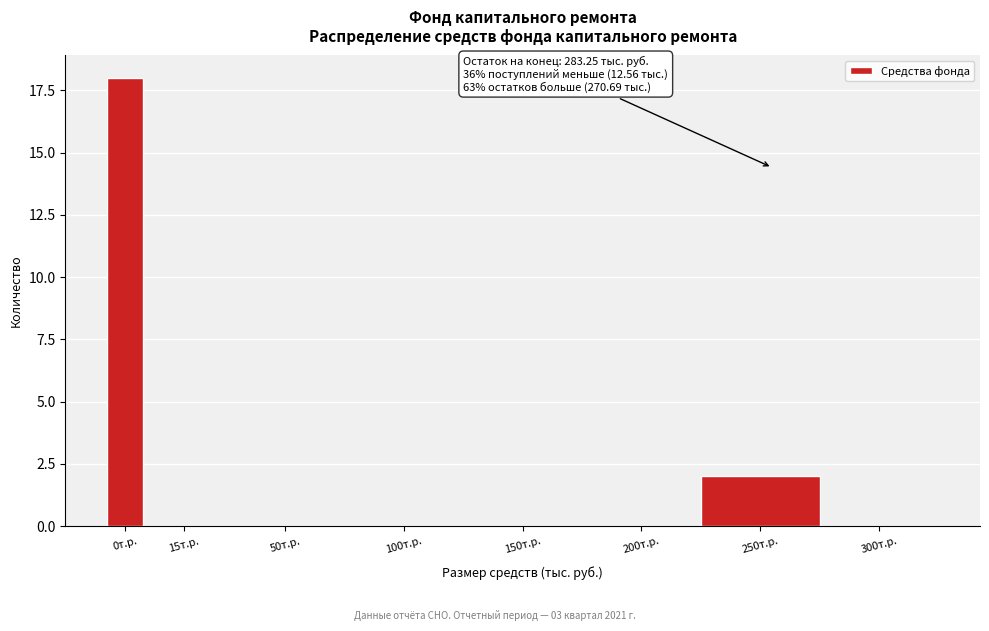

Reading right to left, list all the values displayed in this chart.

300т.р.=0	250т.р.=2	200т.р.=0	150т.р.=0	100т.р.=0	50т.р.=0	15т.р.=0	0т.р.=18